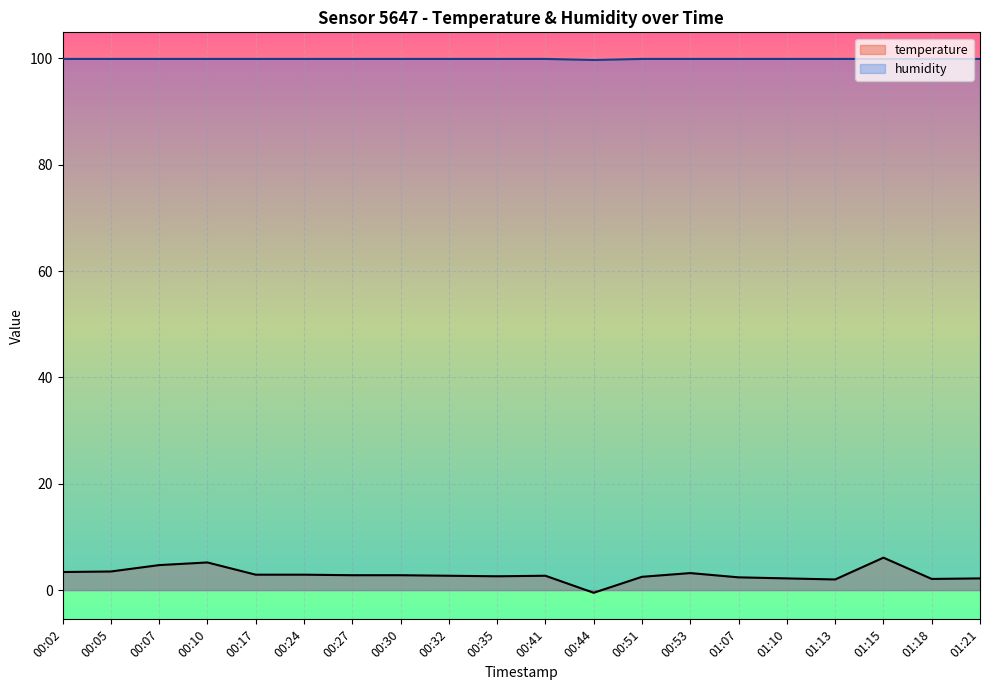

How many lines are shown in the chart?

2